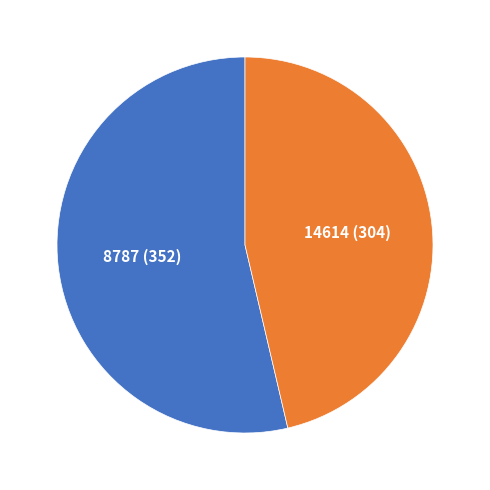

Does 14614 represent more than half of the total?

No